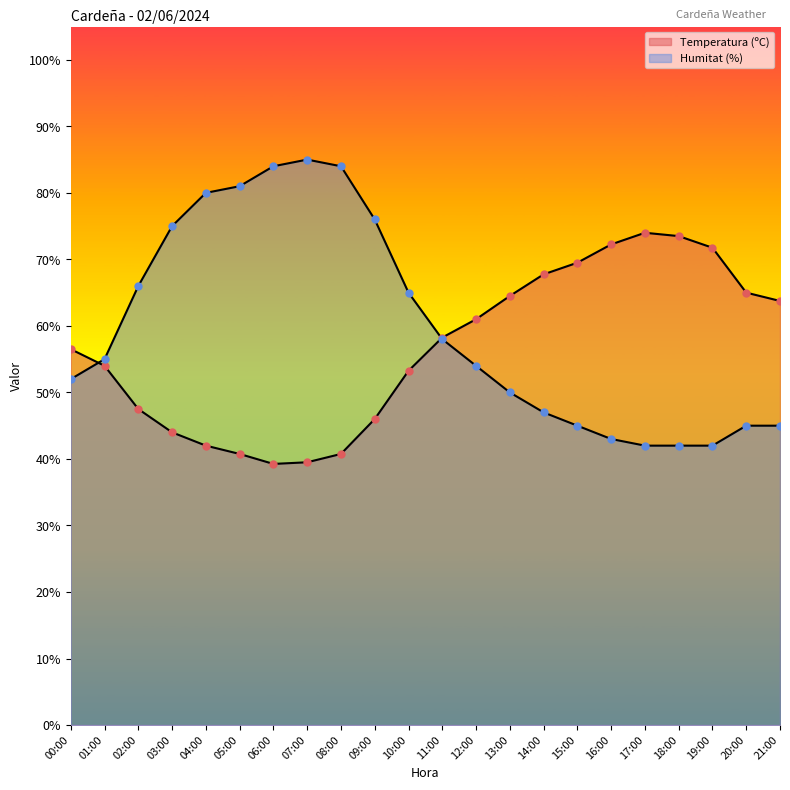

At which category is the sum across all series the highest?

08:00